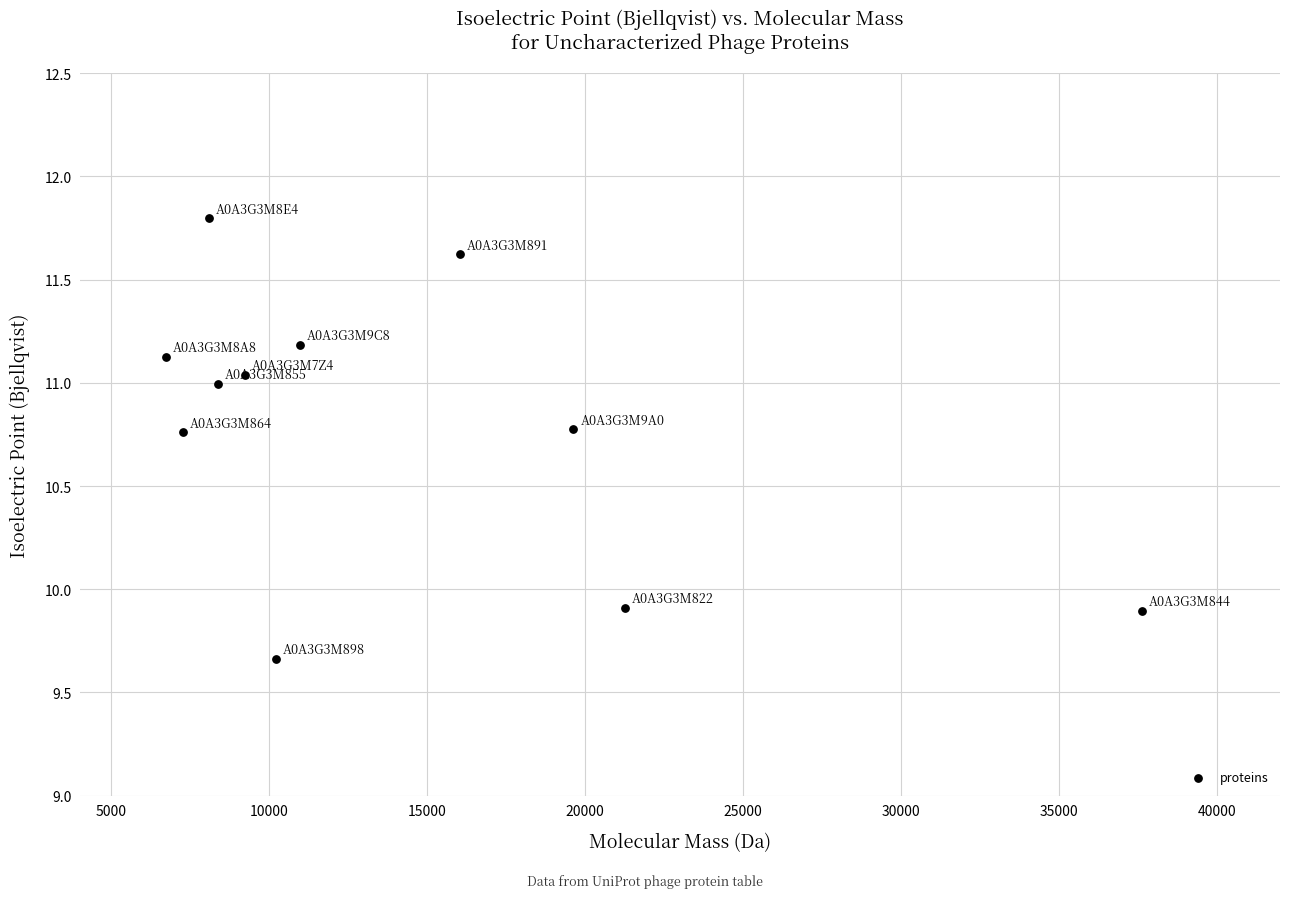

What is the range of Y values (max minus min)?

2.1